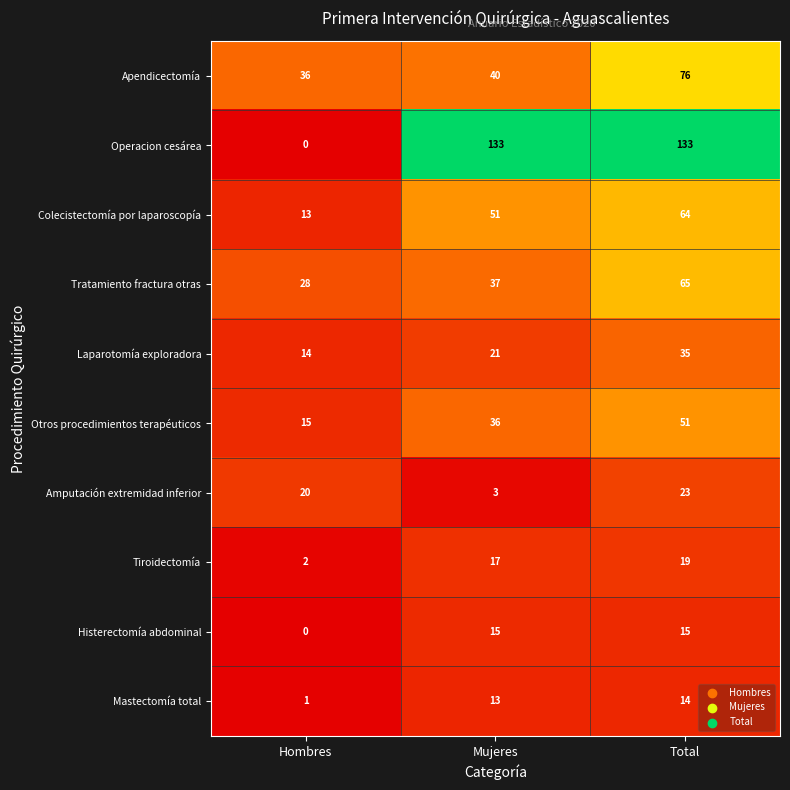

At how many categories does at least one series exceed 0?

3